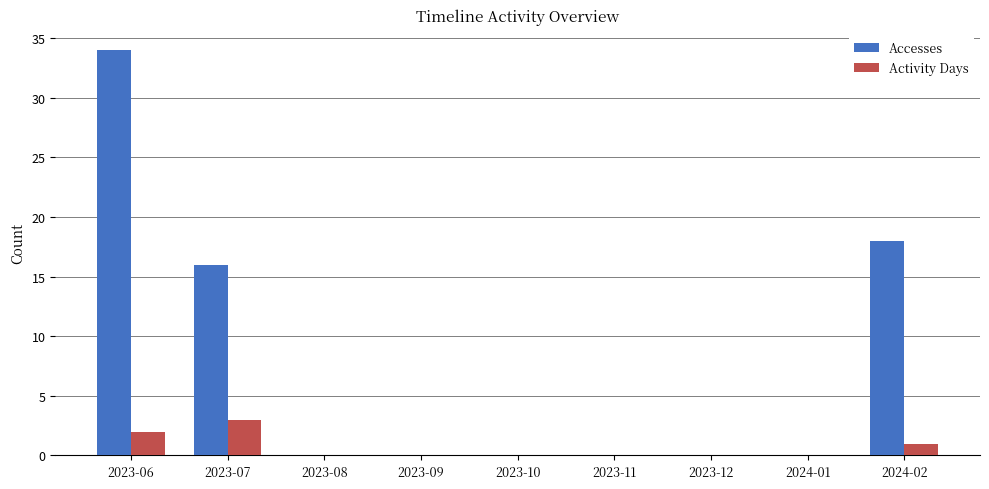

Which series has the largest total across all categories?

Accesses